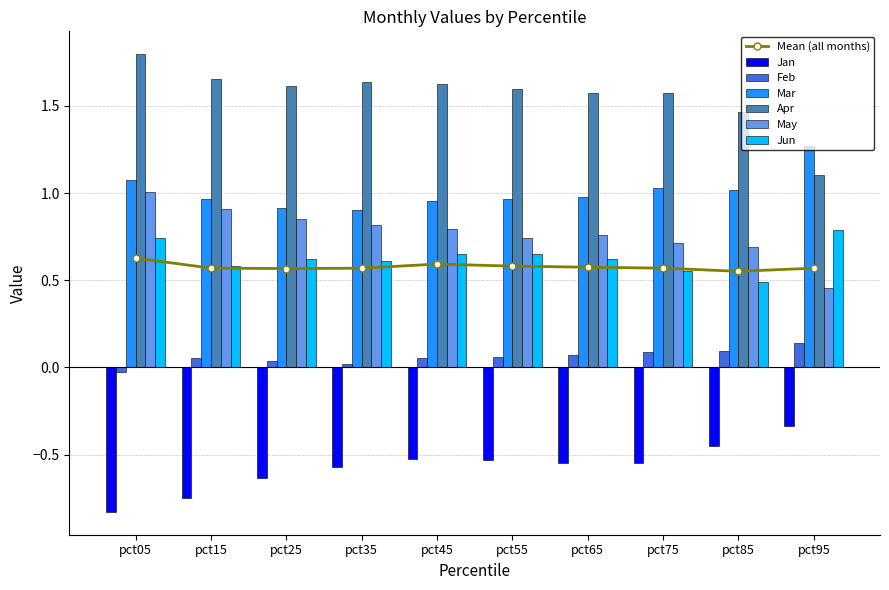

Which category has the highest value in the Jan series?

pct95